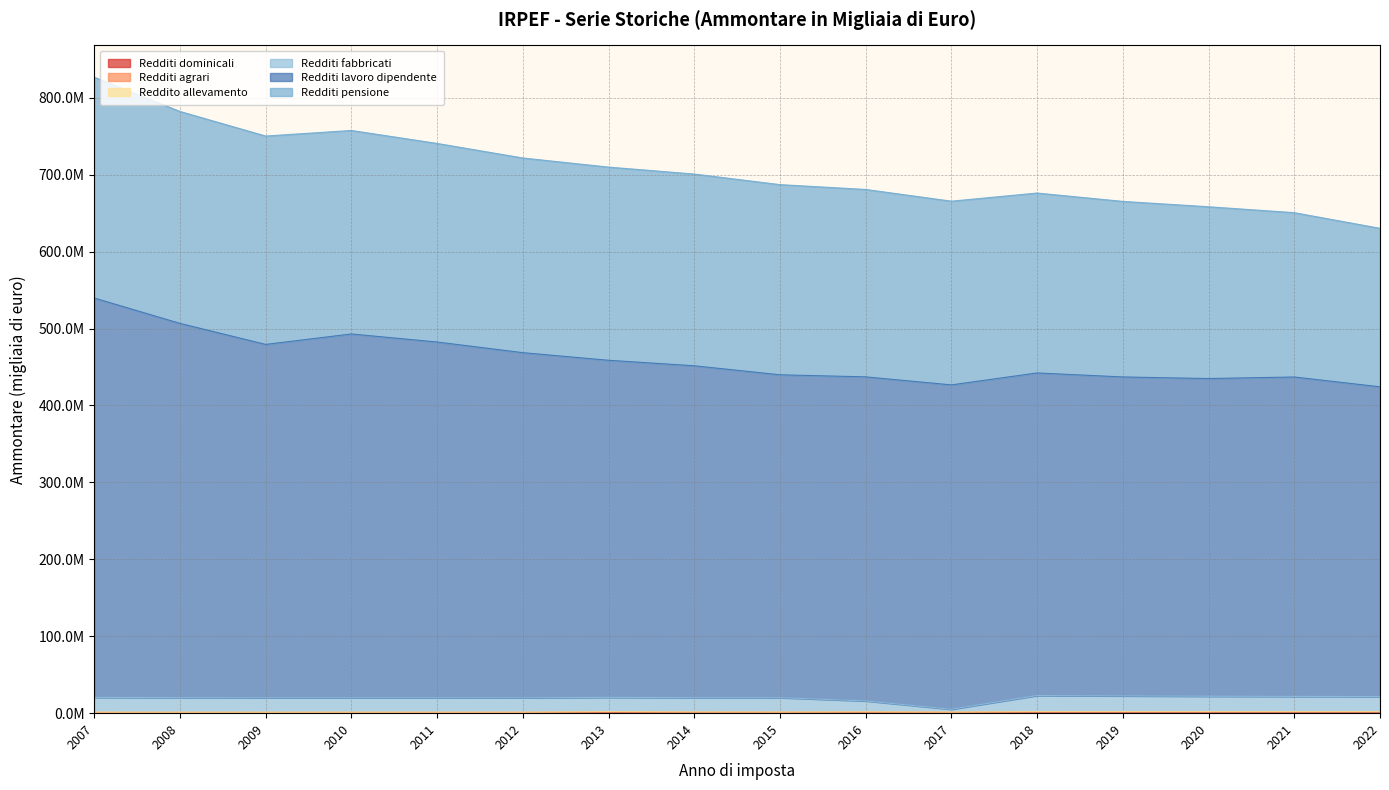

At which category does Redditi fabbricati reach its first local peak?

2010